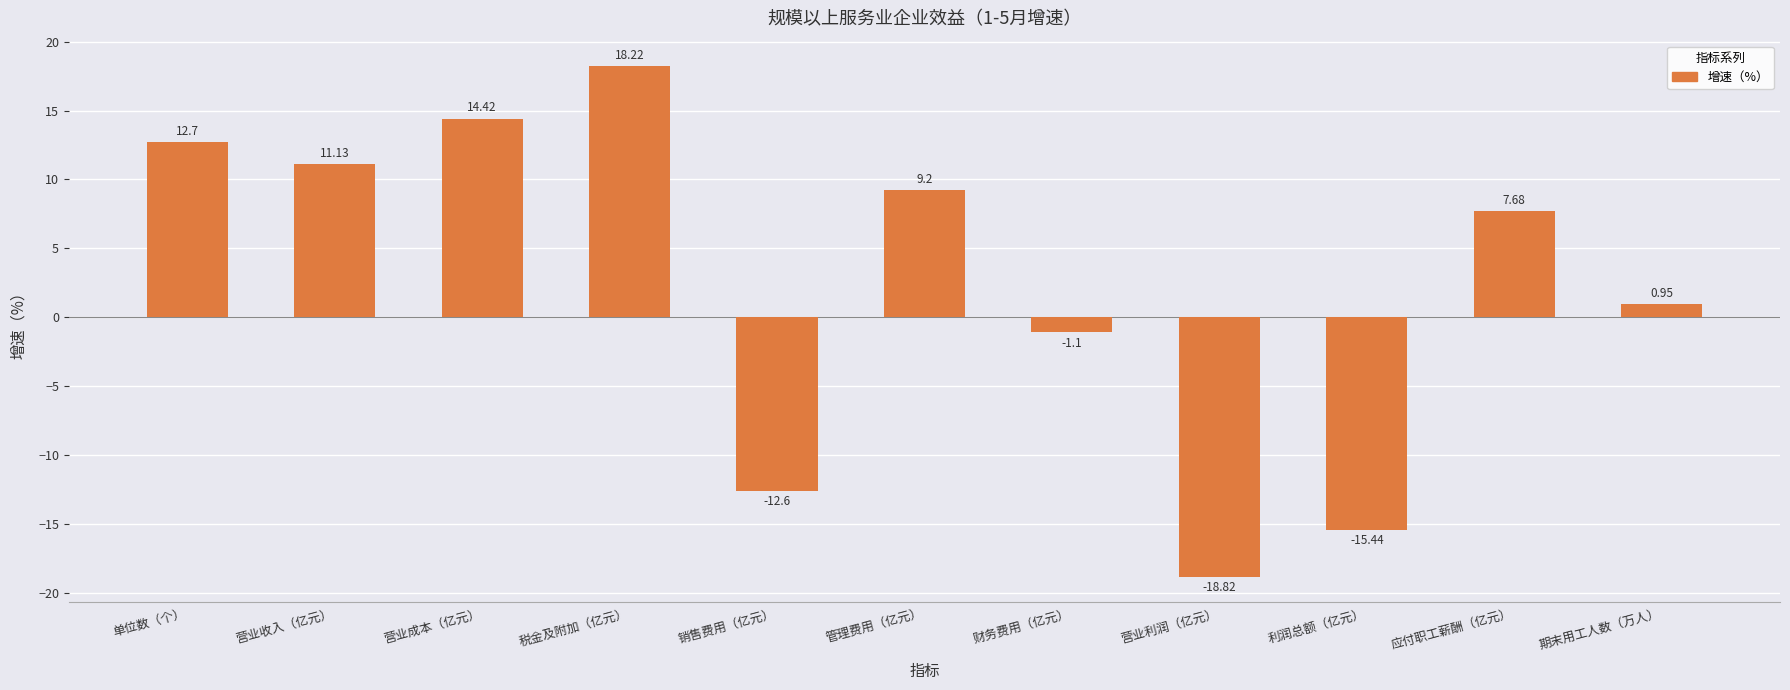

List the labels in order of value, largest first.

税金及附加（亿元）, 营业成本（亿元）, 单位数（个）, 营业收入（亿元）, 管理费用（亿元）, 应付职工薪酬（亿元）, 期末用工人数（万人）, 财务费用（亿元）, 销售费用（亿元）, 利润总额（亿元）, 营业利润（亿元）